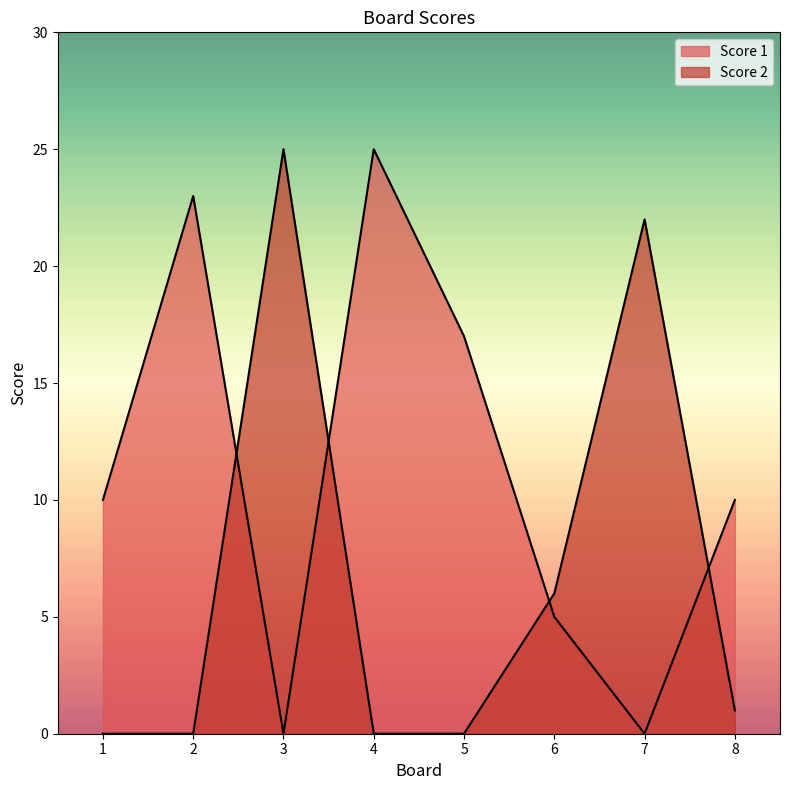

Is it true that Score 2 equals -15 at 4?

False